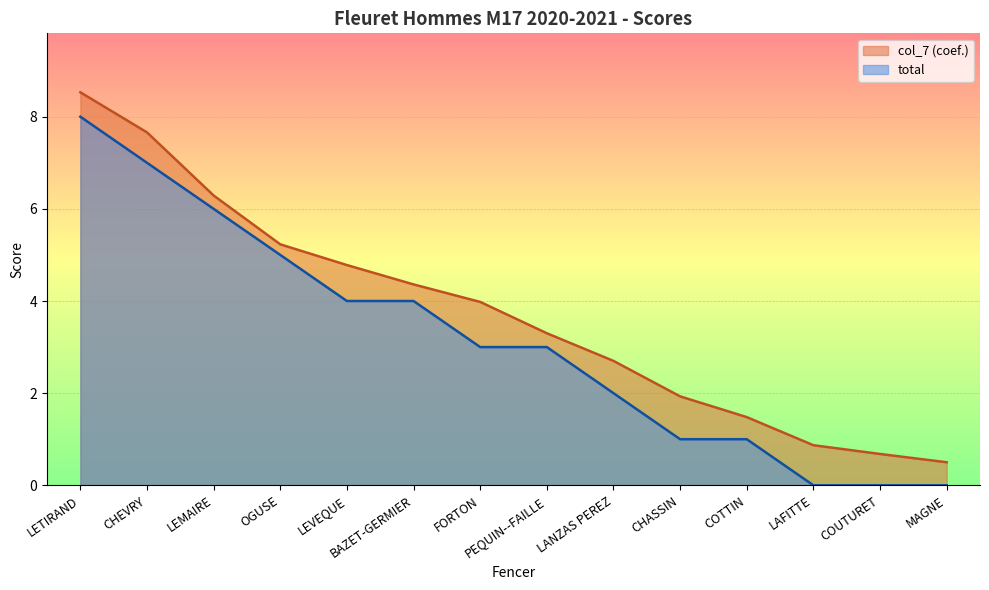

Which series has the largest total across all categories?

col_7 (coef.)